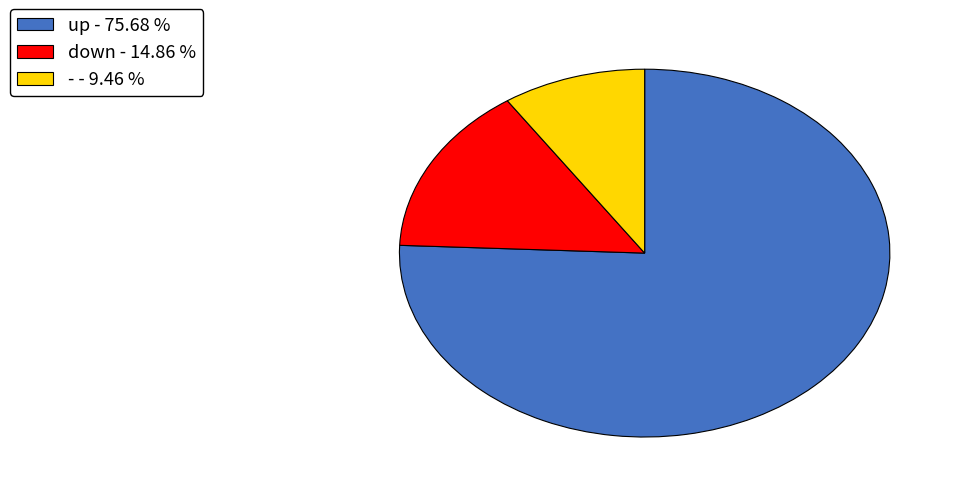

Is the sum of down - 14.86 % and up - 75.68 % greater than half?

Yes